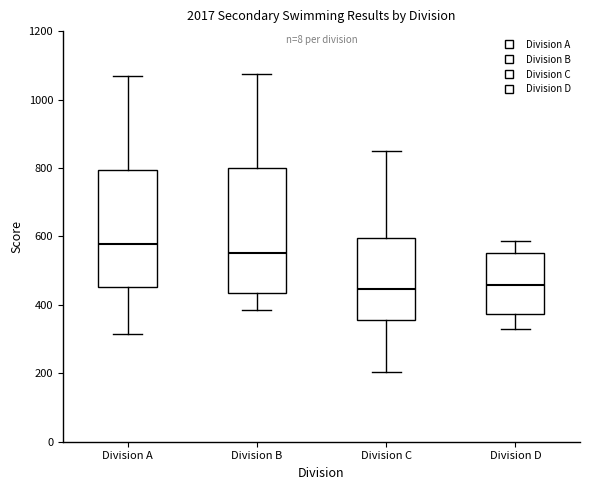

Which box is the tallest, from its lower edge to its upper edge?

Division B